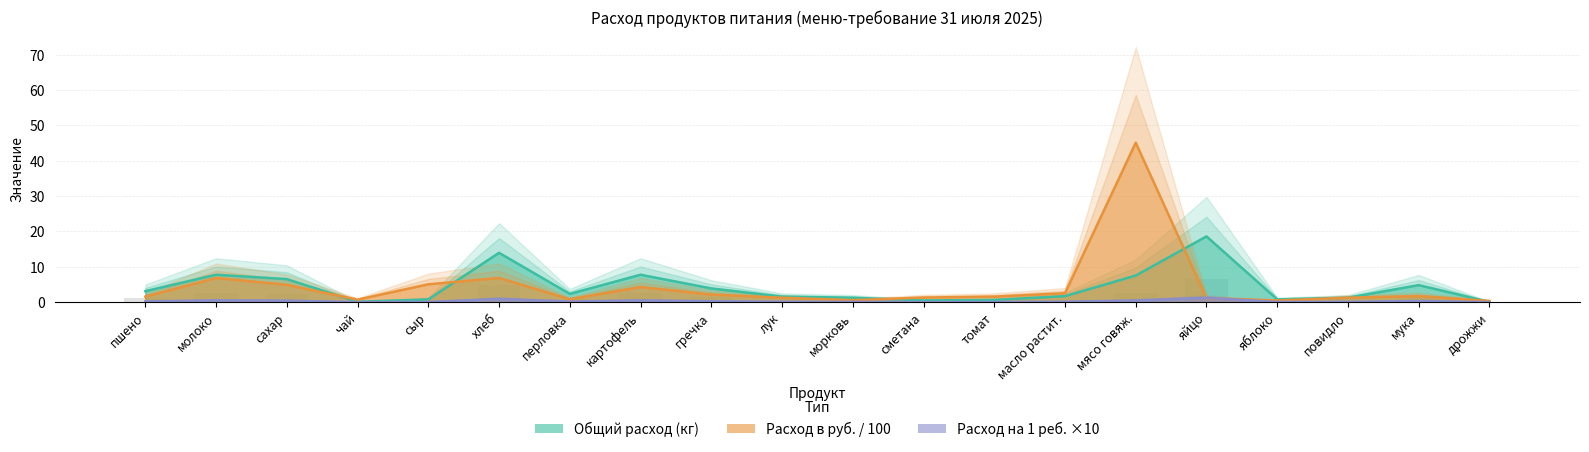

What is the total value across all series at мука?

6.8